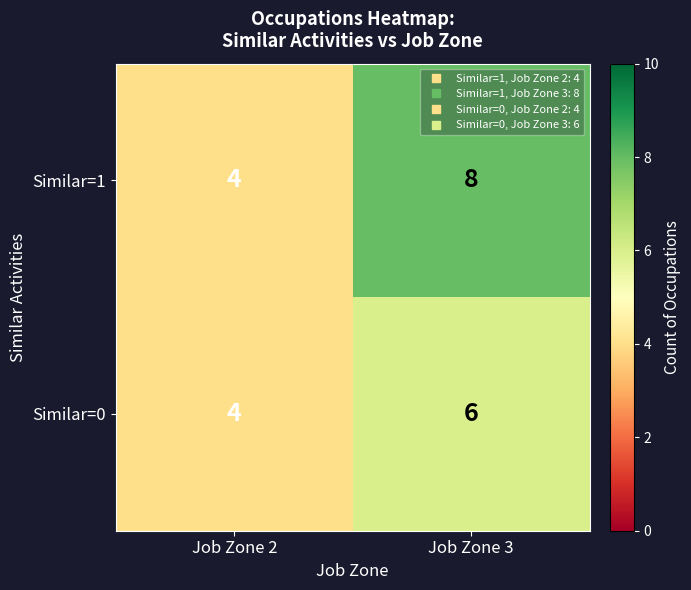

What is the total value across all series at Job Zone 3?

14